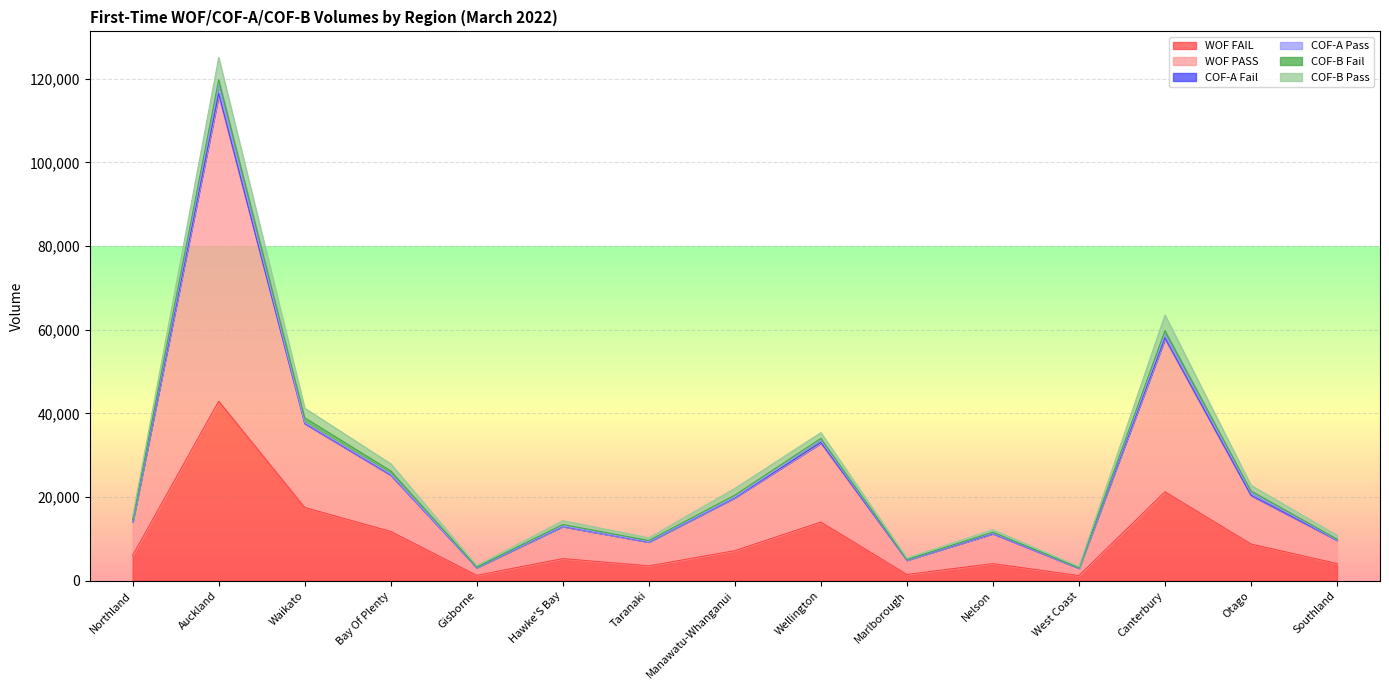

What is the label of the 13th point from the right?

Waikato